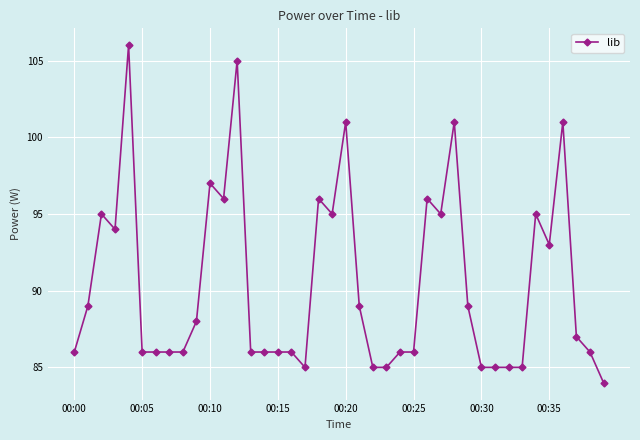

What is the sum of all values?

3619